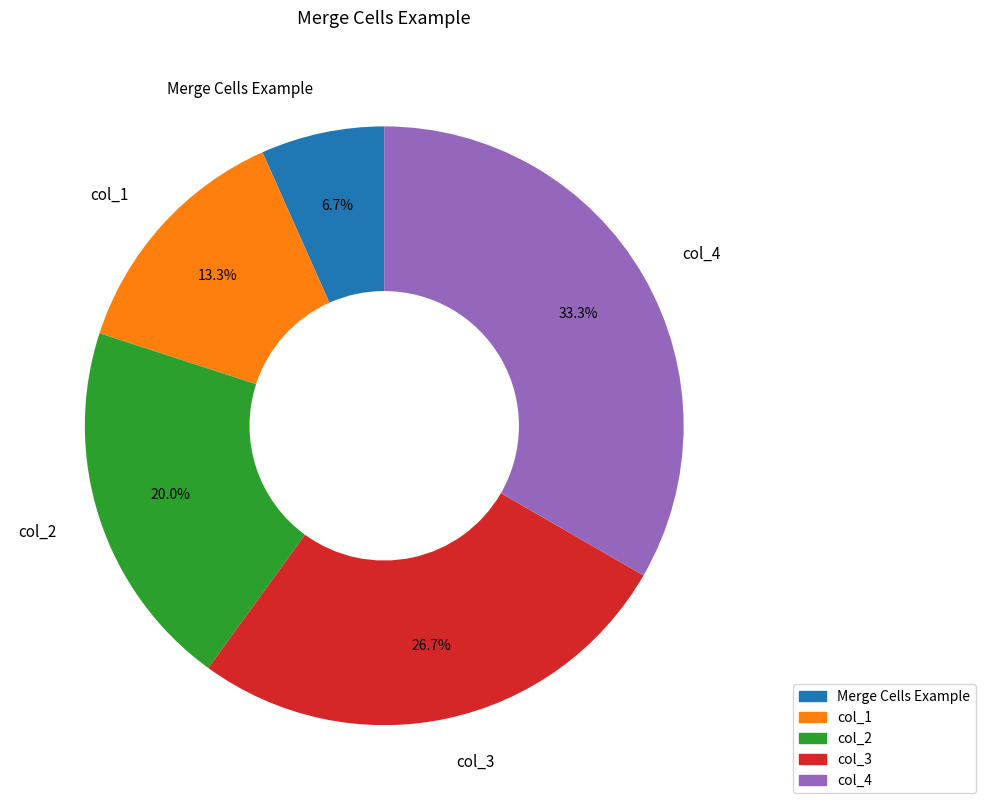

Count the number of slices in the pie.

5